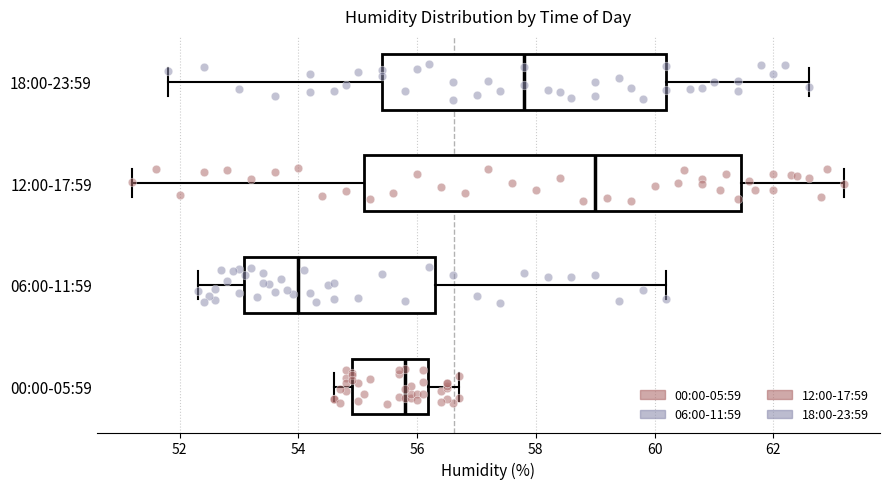

Which box's median line is the furthest to the right?

12:00-17:59